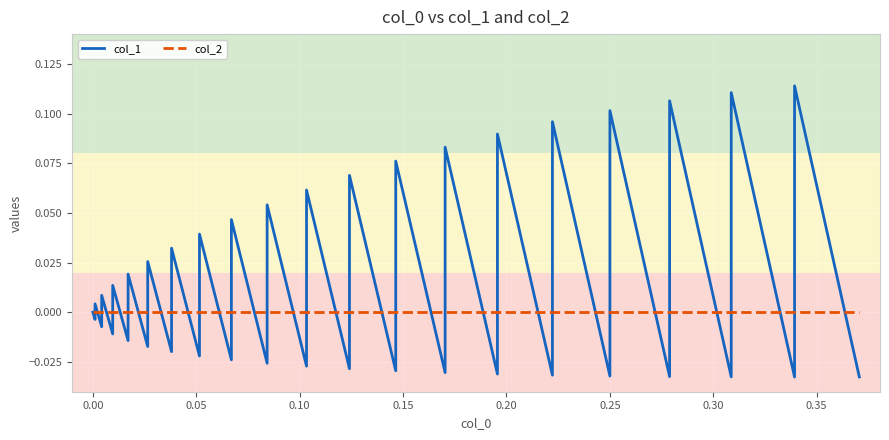

What is the label of the 34th point from the right?

0.25